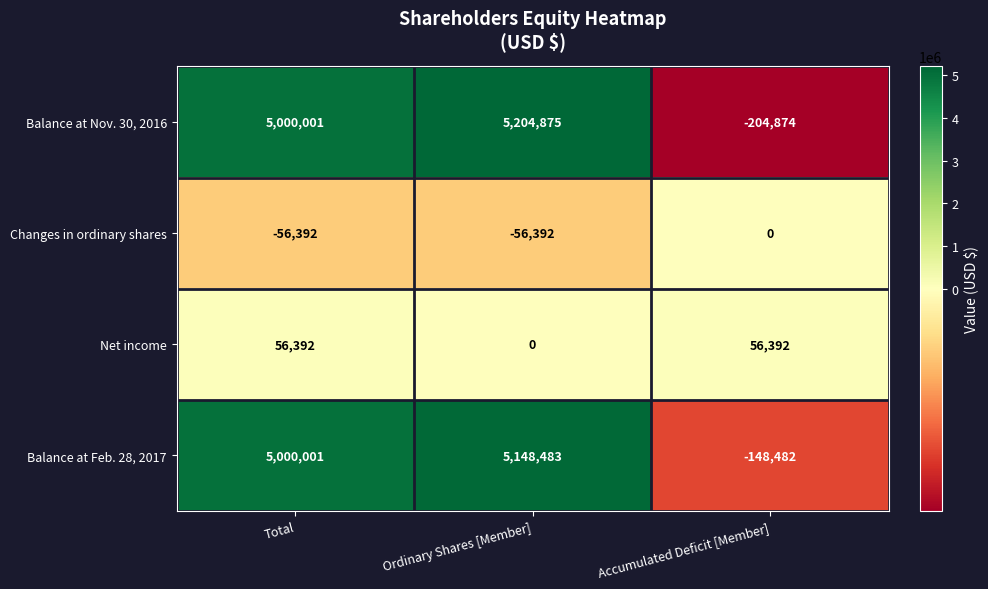

Which category has the highest value across all series?

Ordinary Shares [Member]